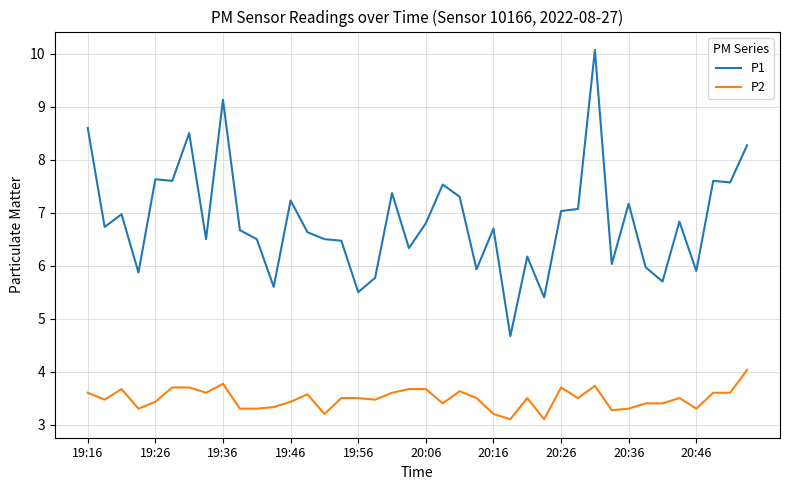

True or false: P1 and P2 cross at least once.

False